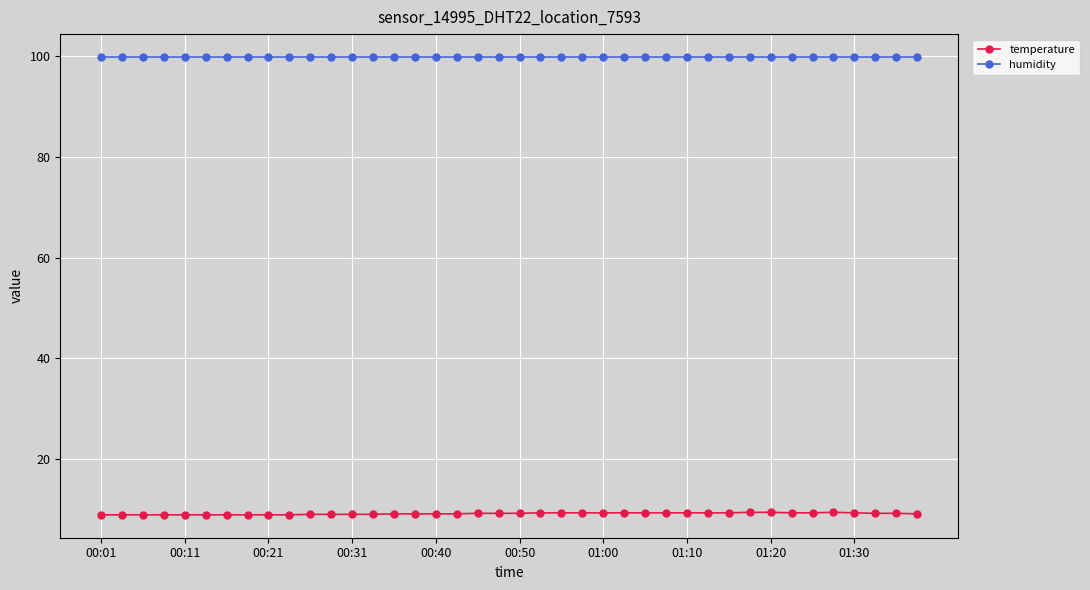

What is the smallest value displayed?

8.9